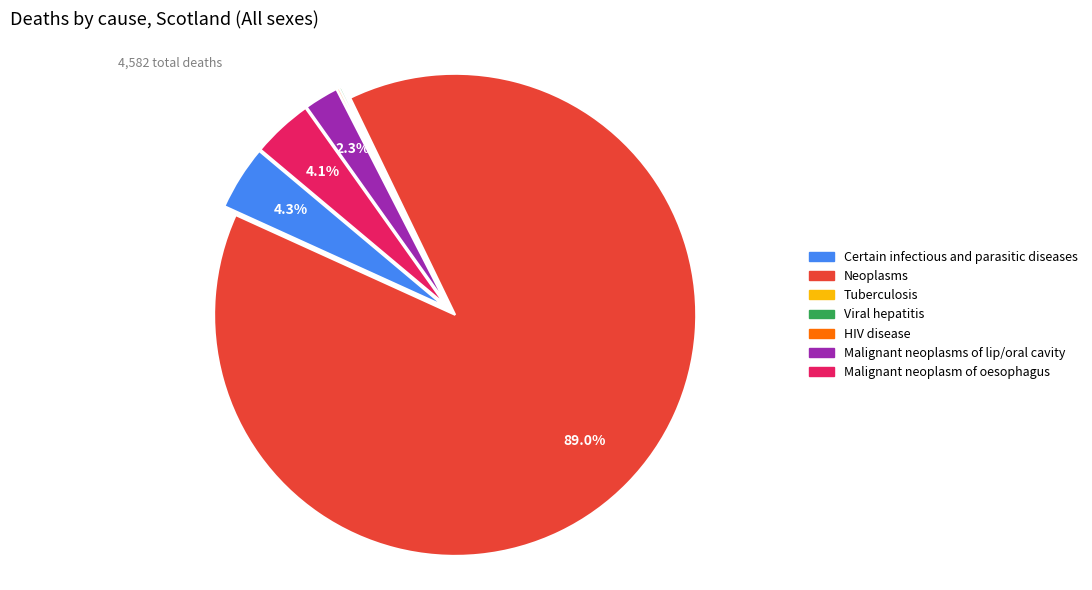

What portion of the pie excludes Malignant neoplasms of lip/oral cavity?

97.7%